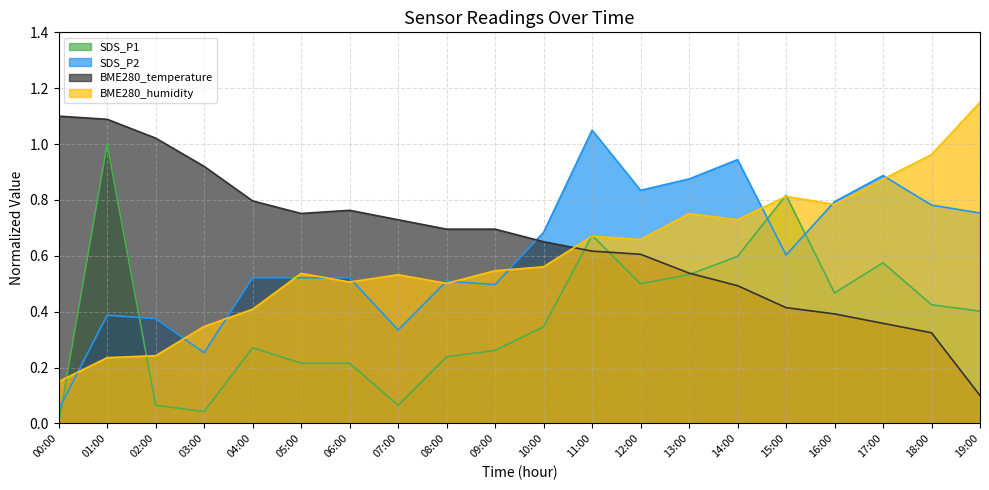

At which category does the chart reach its peak across all series?

19:00